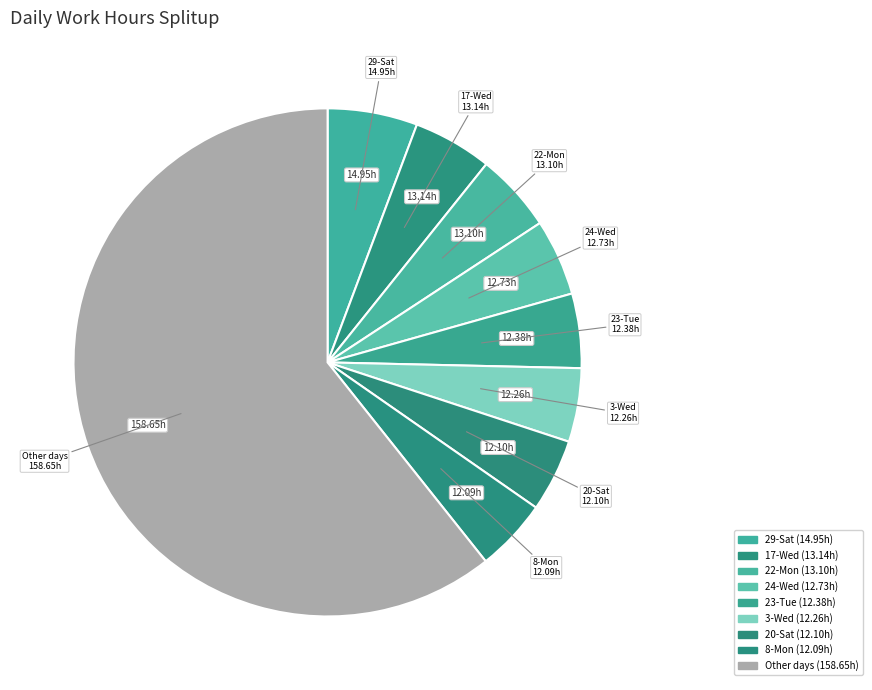

Combined, do Other days and 17-Wed account for over 50%?

Yes